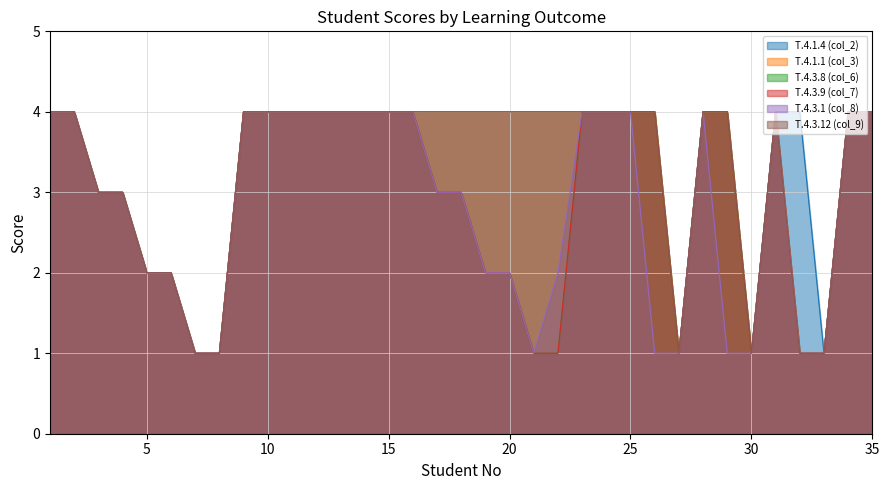

Reading right to left, list all the values displayed in this chart.

T.4.1.4 (col_2): 35=4	34=4	33=1	32=4	31=4	30=1	29=4	28=4	27=1	26=4	25=4	24=4	23=4	22=4	21=4	20=4	19=4	18=4	17=4	16=4	15=4	14=4	13=4	12=4	11=4	10=4	9=4	8=1	7=1	6=2	5=2	4=3	3=3	2=4	1=4
T.4.1.1 (col_3): 35=4	34=4	33=1	32=1	31=4	30=1	29=4	28=4	27=1	26=4	25=4	24=4	23=4	22=4	21=4	20=4	19=4	18=4	17=4	16=4	15=4	14=4	13=4	12=4	11=4	10=4	9=4	8=1	7=1	6=2	5=2	4=3	3=3	2=4	1=4
T.4.3.8 (col_6): 35=4	34=4	33=1	32=1	31=4	30=1	29=4	28=4	27=1	26=4	25=4	24=4	23=4	22=1	21=1	20=2	19=2	18=3	17=3	16=4	15=4	14=4	13=4	12=4	11=4	10=4	9=4	8=1	7=1	6=2	5=2	4=3	3=3	2=4	1=4
T.4.3.9 (col_7): 35=4	34=4	33=1	32=1	31=4	30=1	29=4	28=4	27=1	26=4	25=4	24=4	23=4	22=1	21=1	20=2	19=2	18=3	17=3	16=4	15=4	14=4	13=4	12=4	11=4	10=4	9=4	8=1	7=1	6=2	5=2	4=3	3=3	2=4	1=4
T.4.3.1 (col_8): 35=4	34=4	33=1	32=1	31=4	30=1	29=1	28=4	27=1	26=1	25=4	24=4	23=4	22=2	21=1	20=2	19=2	18=3	17=3	16=4	15=4	14=4	13=4	12=4	11=4	10=4	9=4	8=1	7=1	6=2	5=2	4=3	3=3	2=4	1=4
T.4.3.12 (col_9): 35=4	34=4	33=1	32=1	31=4	30=1	29=4	28=4	27=1	26=4	25=4	24=4	23=4	22=4	21=4	20=4	19=4	18=4	17=4	16=4	15=4	14=4	13=4	12=4	11=4	10=4	9=4	8=1	7=1	6=2	5=2	4=3	3=3	2=4	1=4